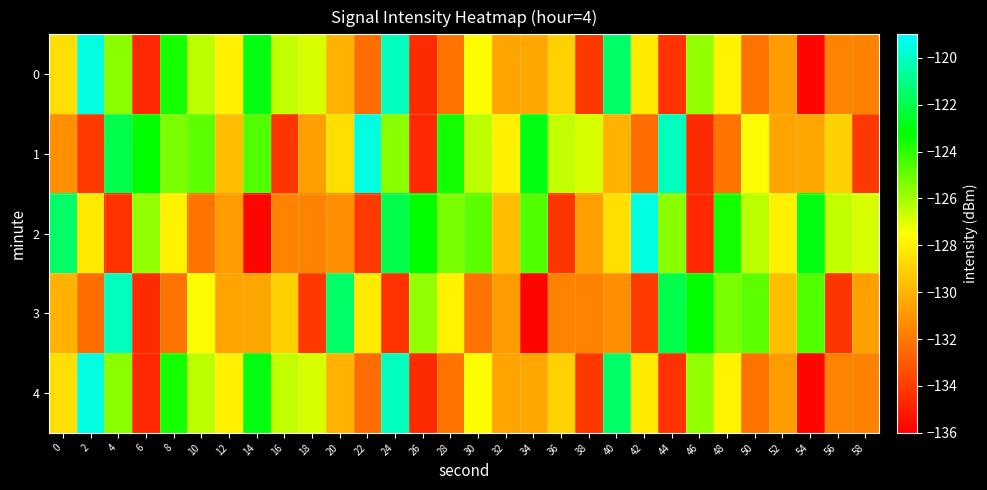

At 20, list the series in order from largest to smallest.

3, 1, 0, 4, 2